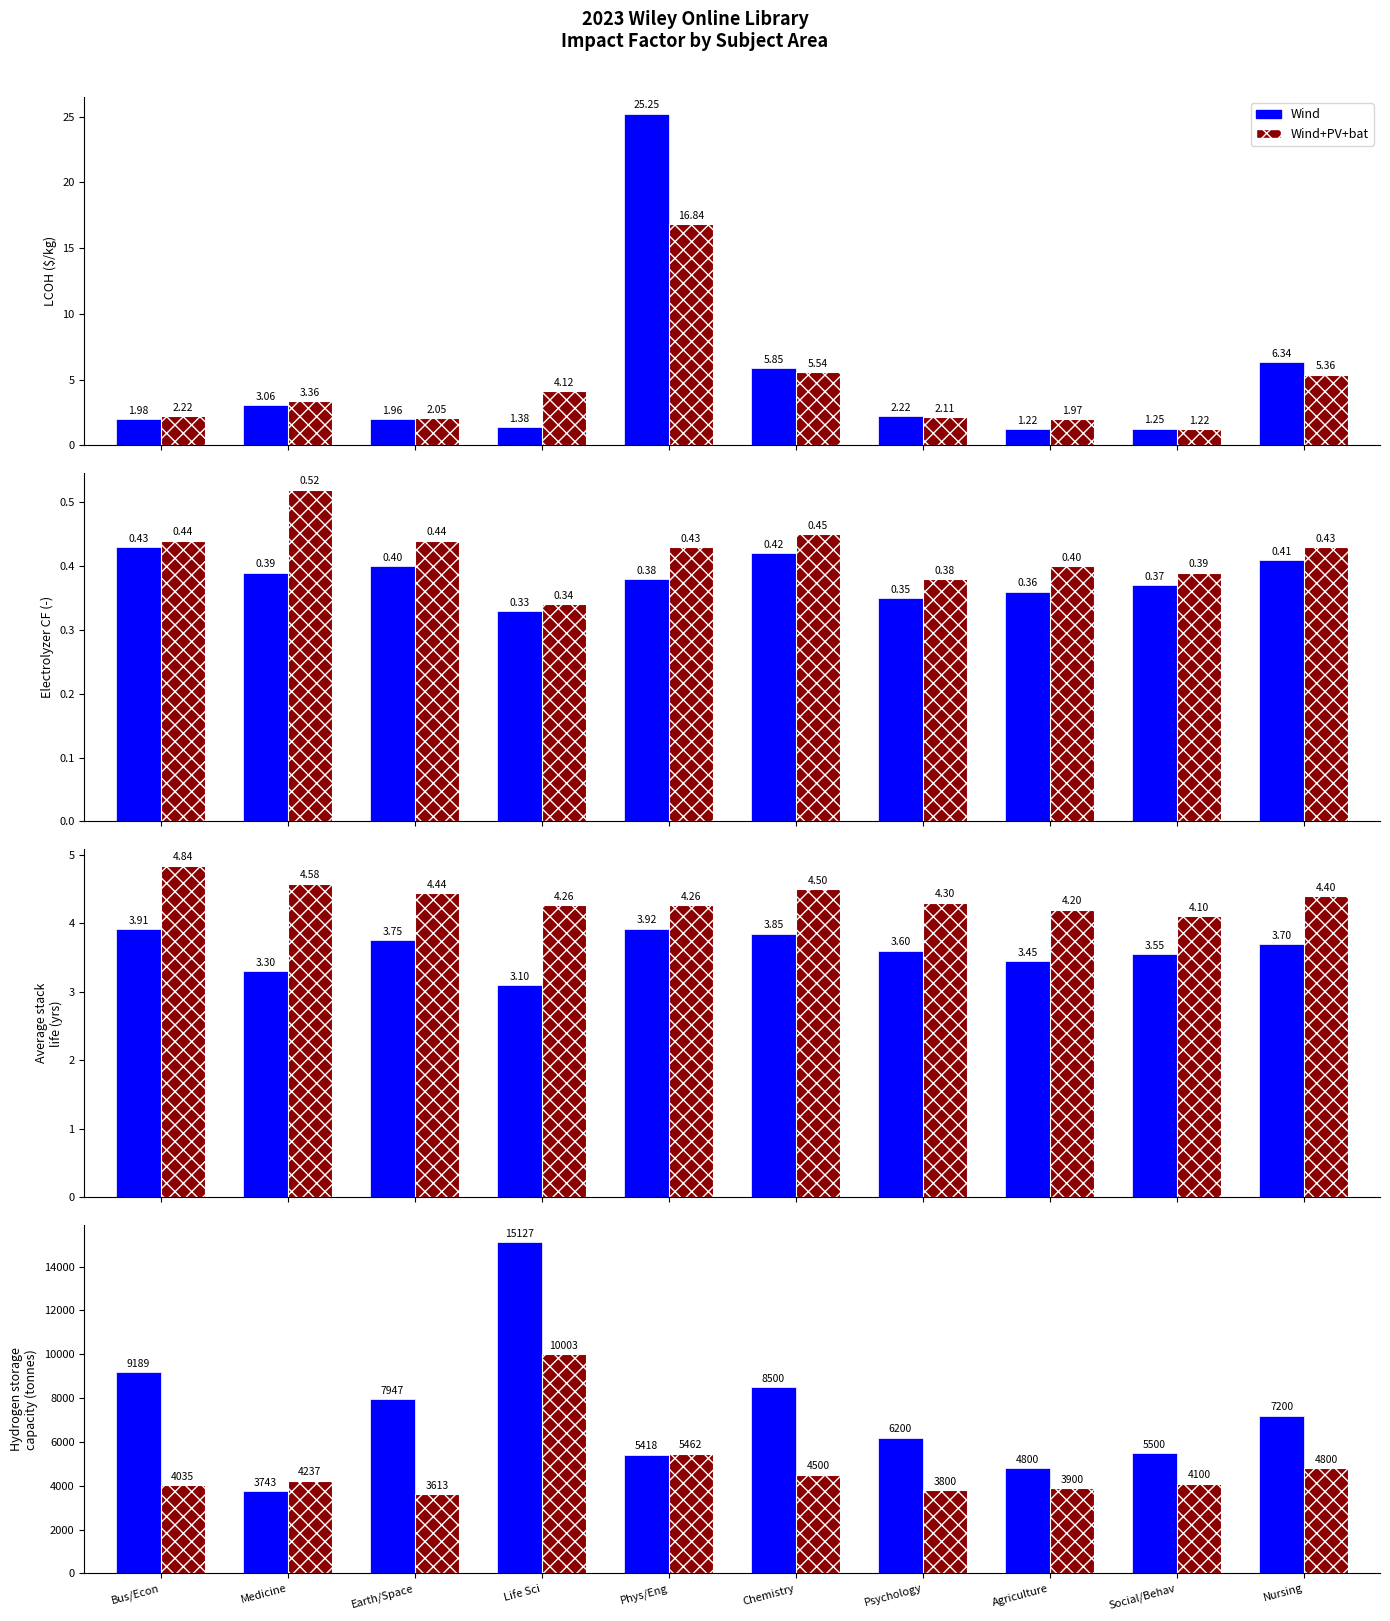

What are all the series names shown in the legend?

Wind, Wind+PV+bat